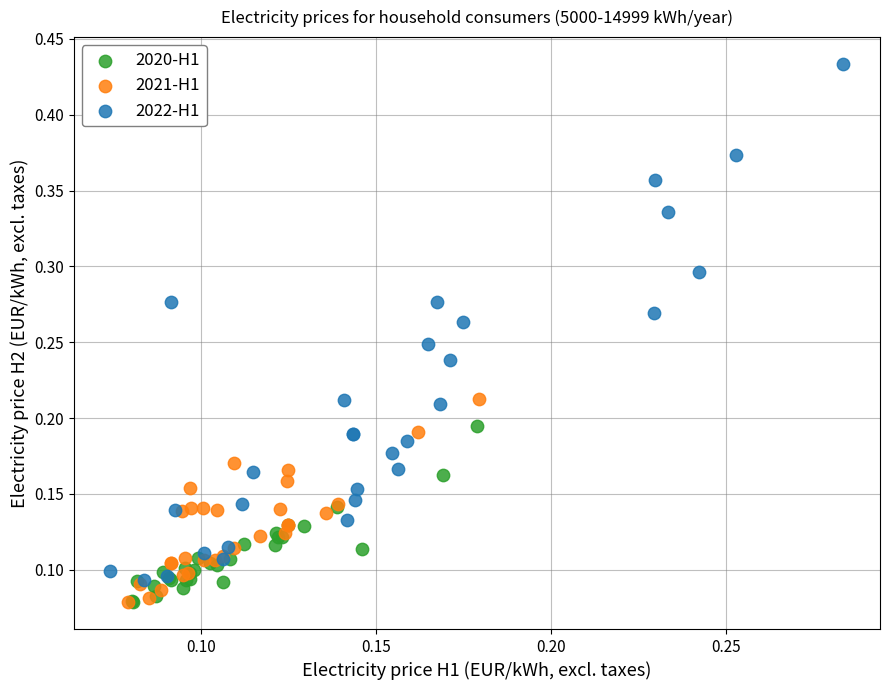

Which series contains the highest Y value?

2022-H1